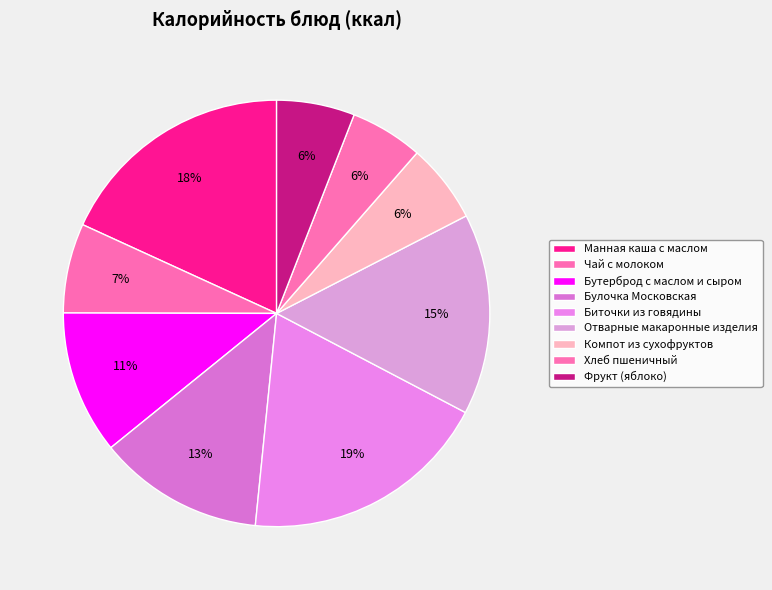

Does any single category account for the majority?

No